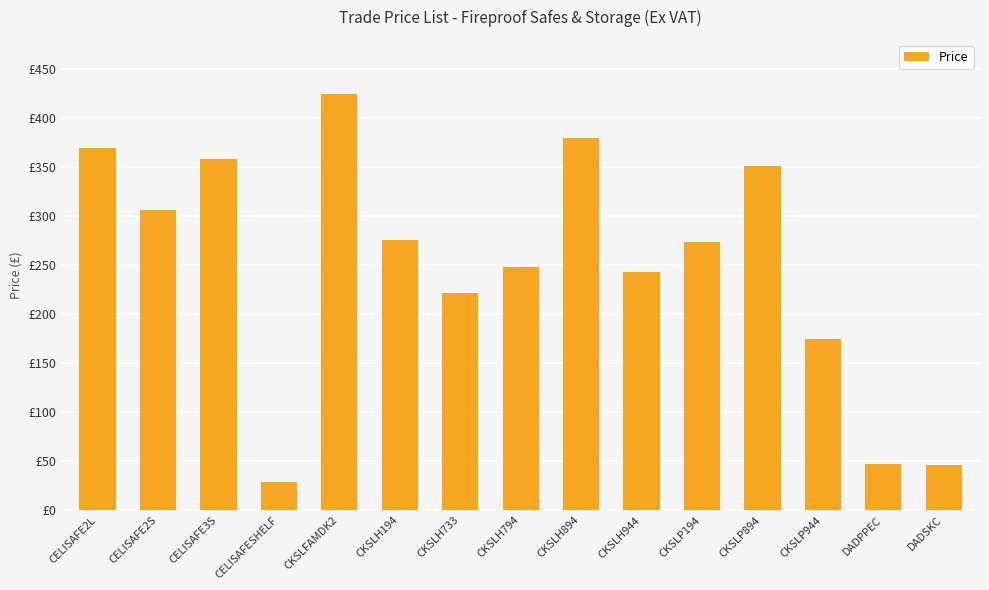

Are the bars horizontal?

No